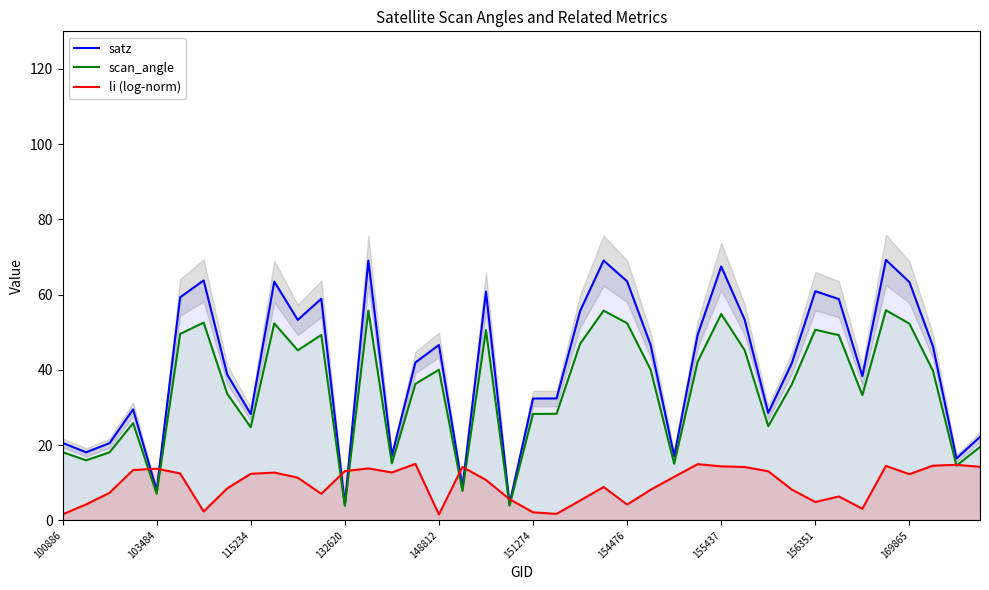

The scan_angle series shows 28.1 at 103484. True or false?

False